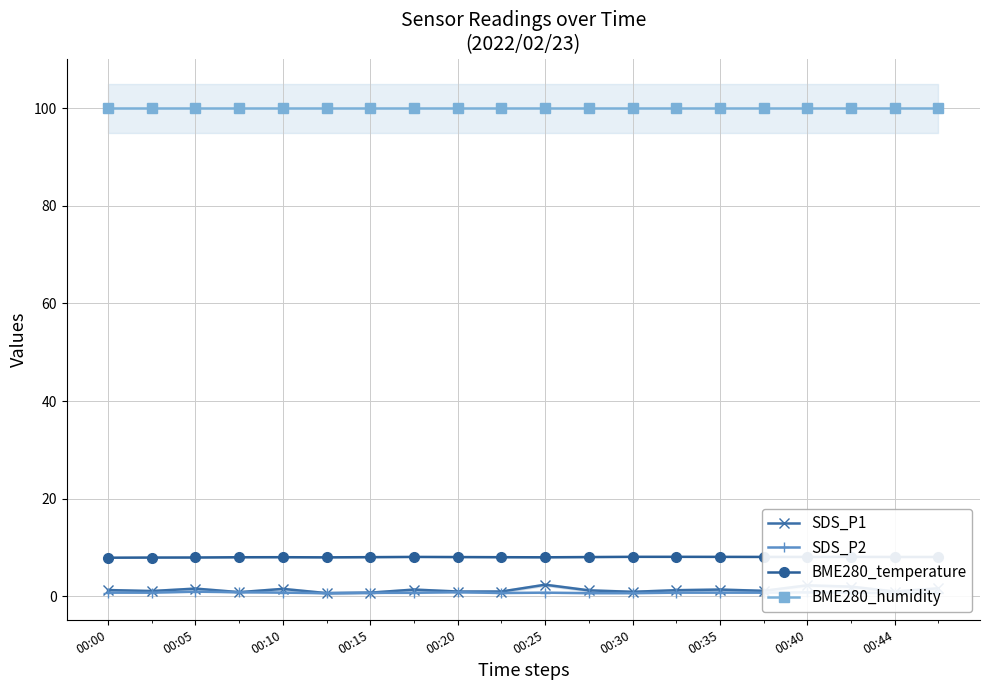

Which series has the widest spread of values?

SDS_P1